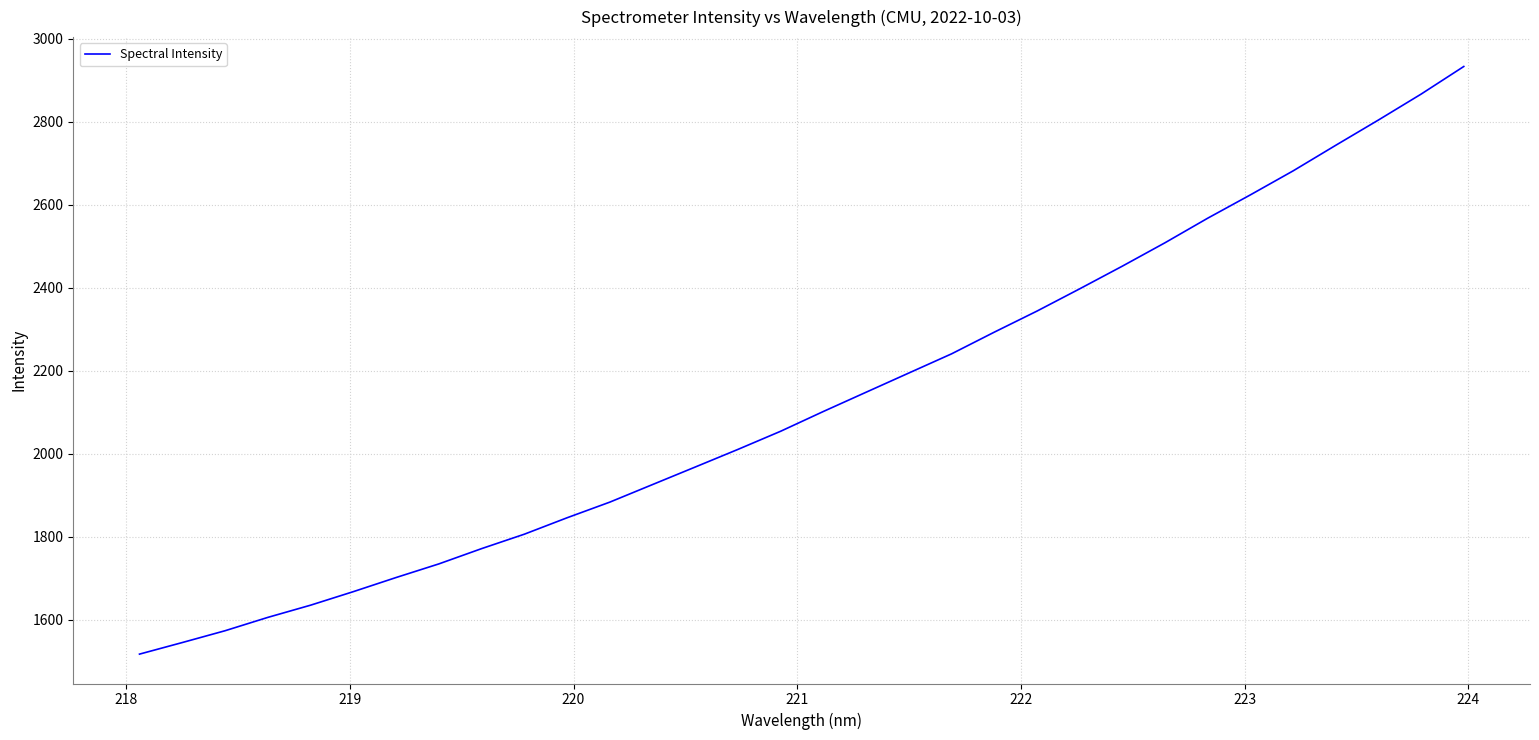

What is the difference between the maximum and minimum values?

1415.3